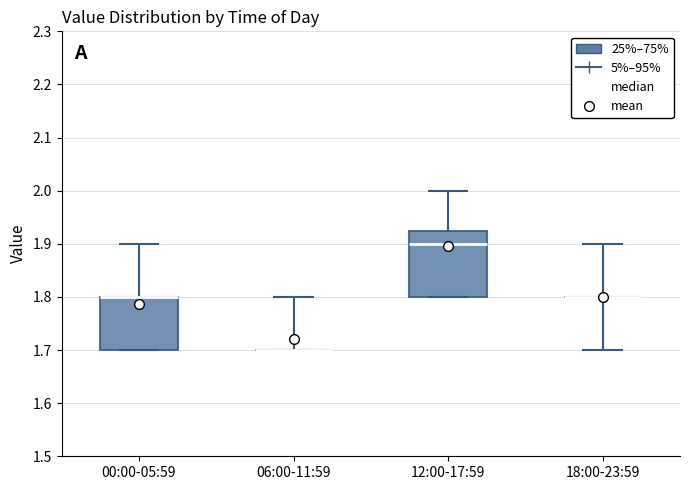

Reading left to right, read every box against the y-axis: the position of its median line, the range the box covers, and the ends of its whiskers. The values are not printed on the chart, so give them approximately, as read against the axis.

00:00-05:59: median 1.80 (drawn on the box's upper edge), box 1.70 to 1.80, whiskers 1.70 to 1.90
06:00-11:59: box collapsed to a line at 1.70, whiskers 1.70 to 1.80
12:00-17:59: median 1.90, box 1.80 to 1.93, whiskers 1.80 to 2.00
18:00-23:59: box collapsed to a line at 1.80, whiskers 1.70 to 1.90